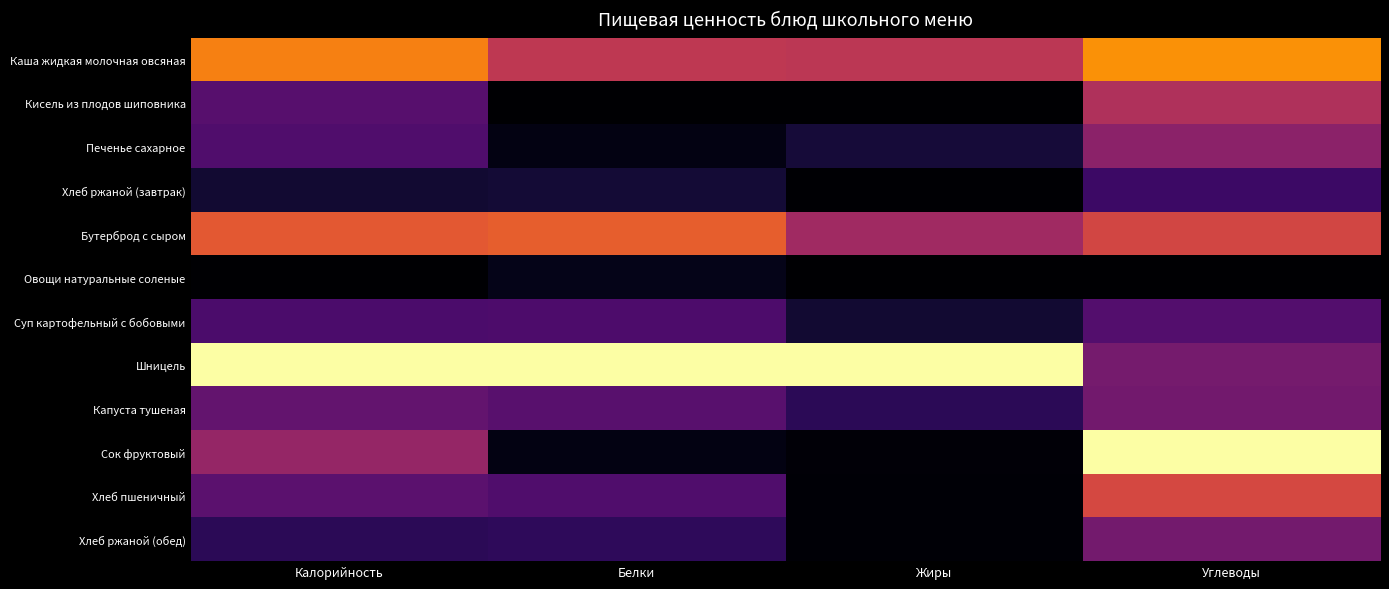

Reading right to left, list all the values displayed in this chart.

Каша жидкая молочная овсяная: Углеводы=0.8	Жиры=0.5	Белки=0.5	Калорийность=0.7
Кисель из плодов шиповника: Углеводы=0.5	Жиры=0.0	Белки=0.0	Калорийность=0.3
Печенье сахарное: Углеводы=0.4	Жиры=0.1	Белки=0.0	Калорийность=0.2
Хлеб ржаной (завтрак): Углеводы=0.2	Жиры=0.0	Белки=0.1	Калорийность=0.1
Бутерброд с сыром: Углеводы=0.6	Жиры=0.4	Белки=0.6	Калорийность=0.6
Овощи натуральные соленые: Углеводы=0.0	Жиры=0.0	Белки=0.0	Калорийность=0.0
Суп картофельный с бобовыми: Углеводы=0.2	Жиры=0.1	Белки=0.2	Калорийность=0.2
Шницель: Углеводы=0.3	Жиры=1.0	Белки=1.0	Калорийность=1.0
Капуста тушеная: Углеводы=0.3	Жиры=0.1	Белки=0.3	Калорийность=0.3
Сок фруктовый: Углеводы=1.0	Жиры=0.0	Белки=0.0	Калорийность=0.4
Хлеб пшеничный: Углеводы=0.6	Жиры=0.0	Белки=0.2	Калорийность=0.3
Хлеб ржаной (обед): Углеводы=0.3	Жиры=0.0	Белки=0.2	Калорийность=0.2